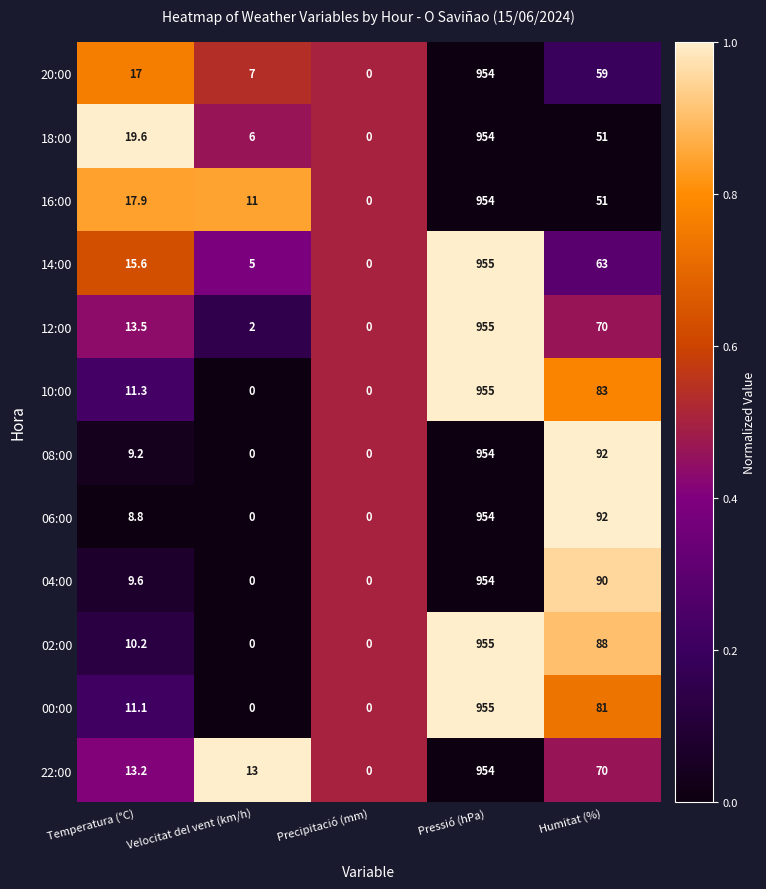

Where does the 06:00 series first go above 8?

Temperatura (°C)